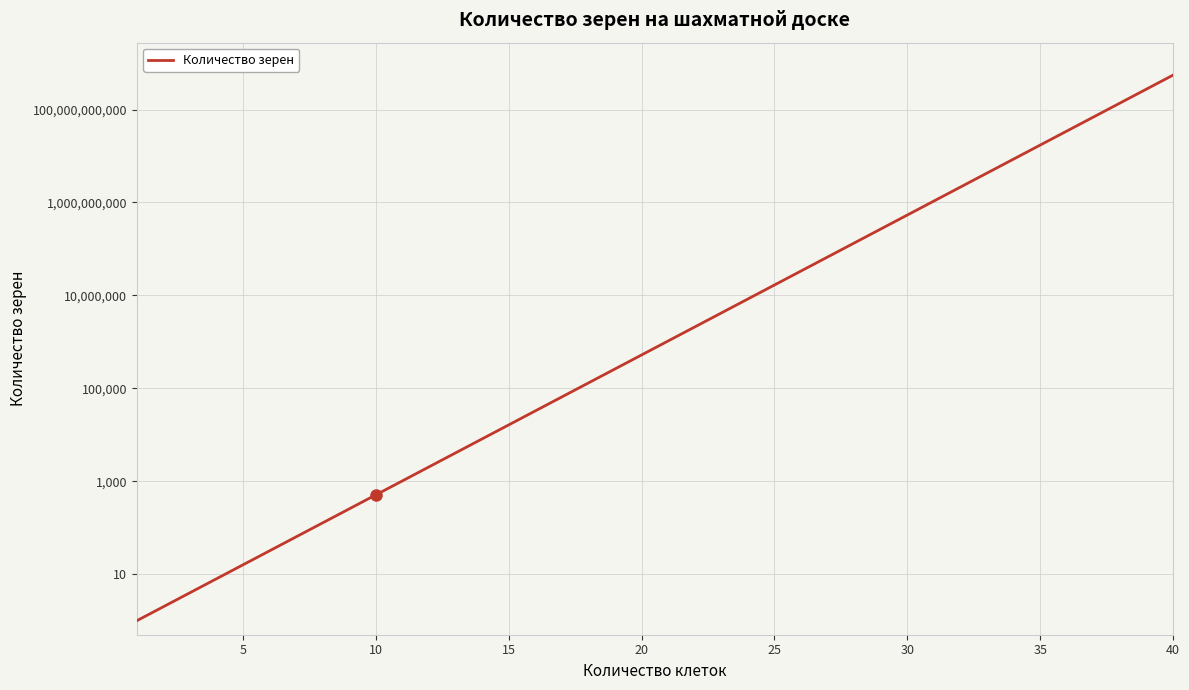

The value at 33 is 15101801651. True or false?

False